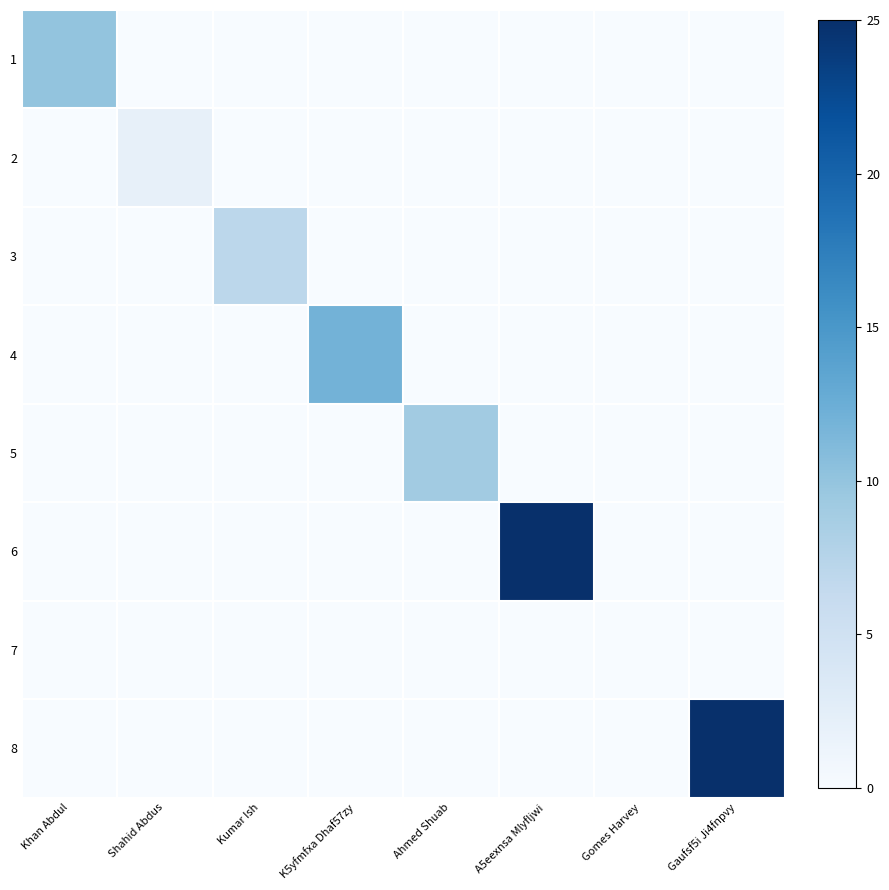

At which category is the sum across all series the highest?

A5eexnsa Mlyfljwi